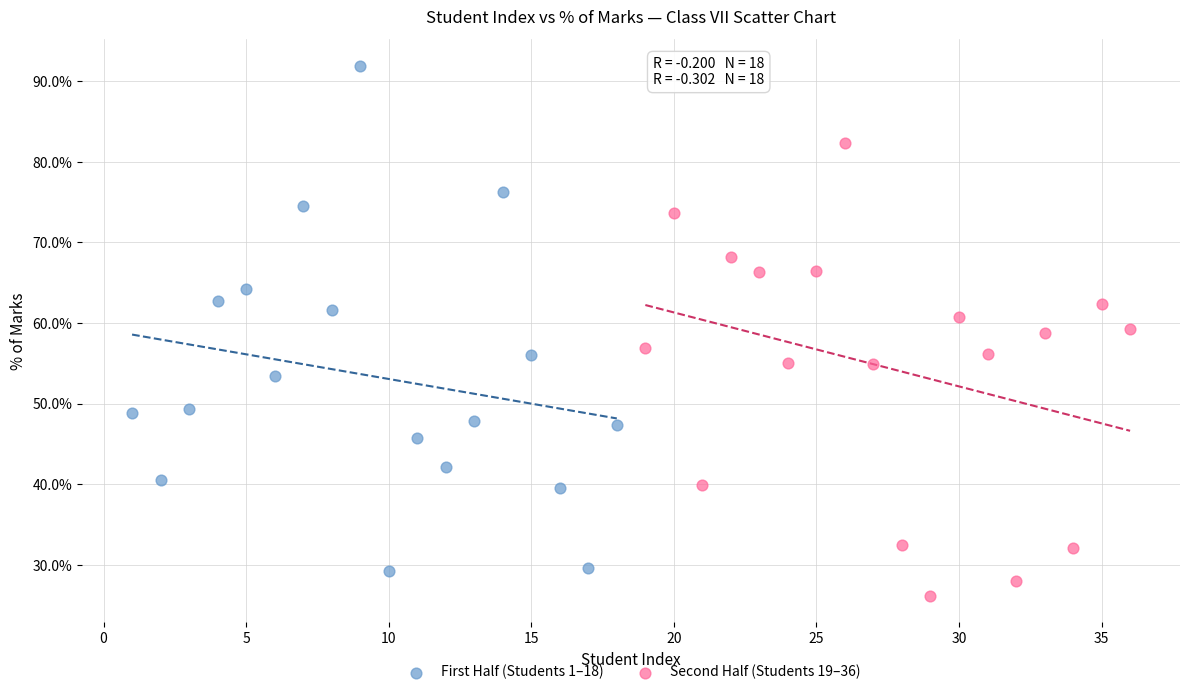

Which series reaches the maximum Y coordinate?

First Half (Students 1–18)